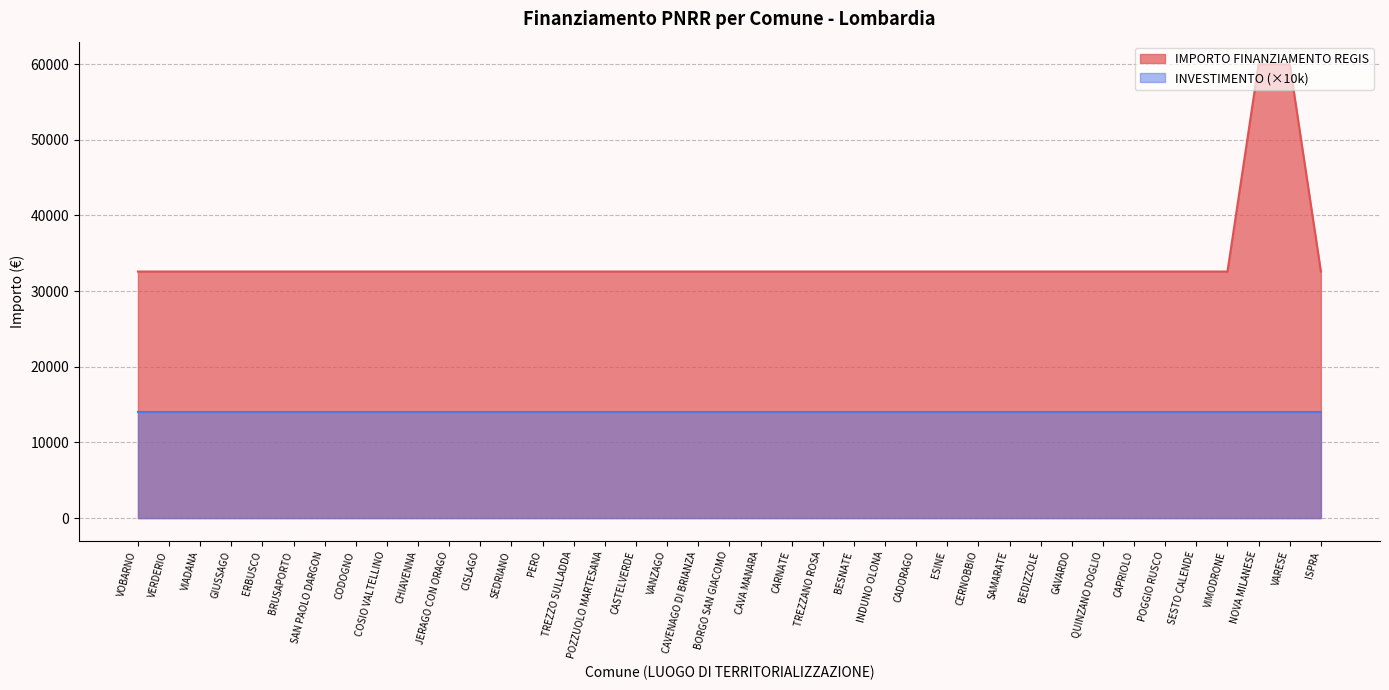

How many lines are shown in the chart?

2